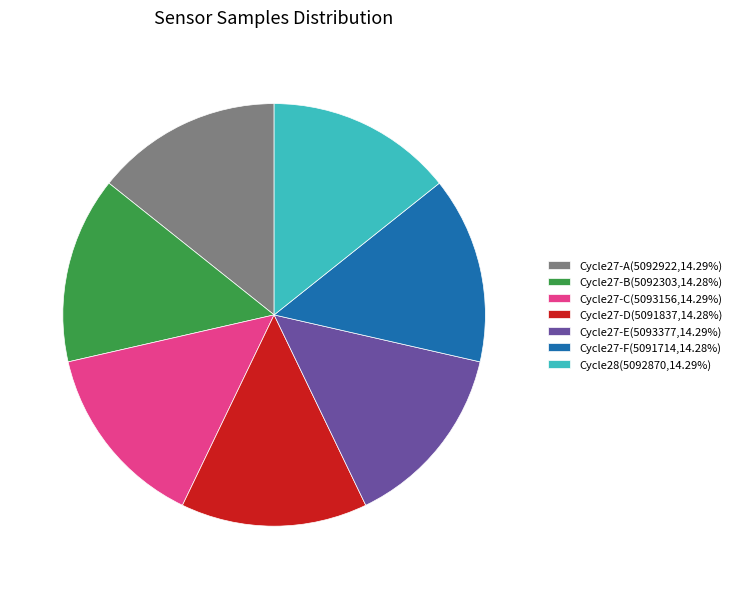

Does Cycle28(5092870,14.29%) account for over 50% of the chart?

No